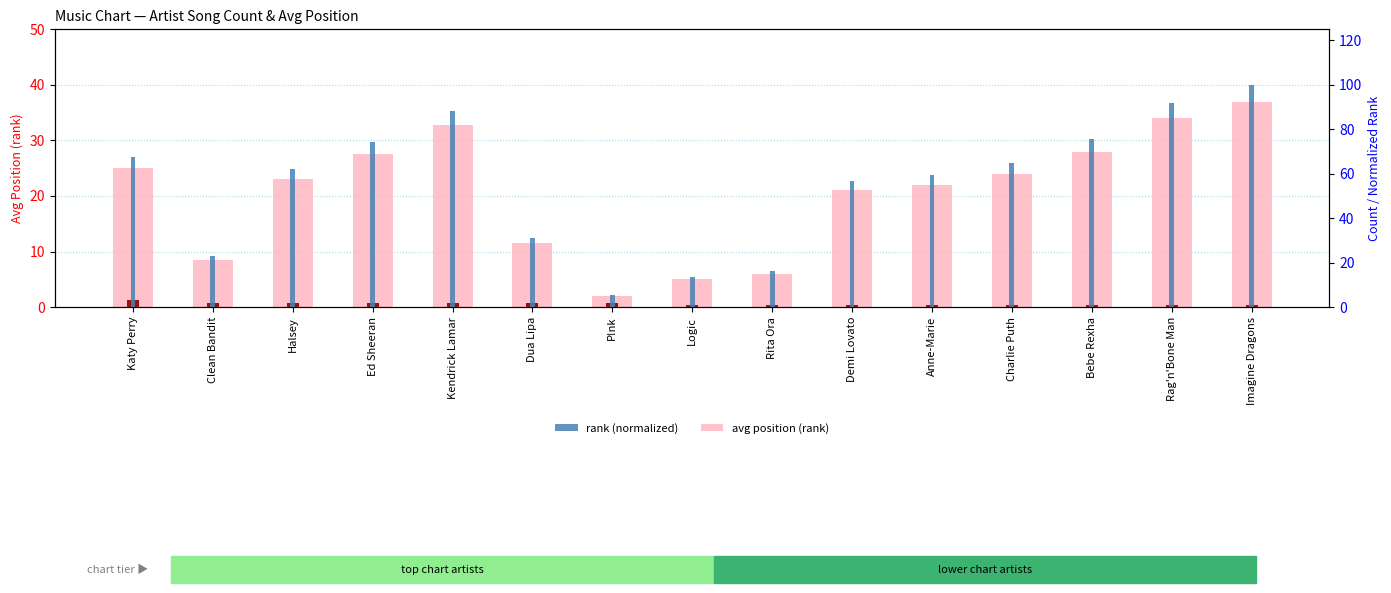

At how many categories does at least one series exceed 76?

3